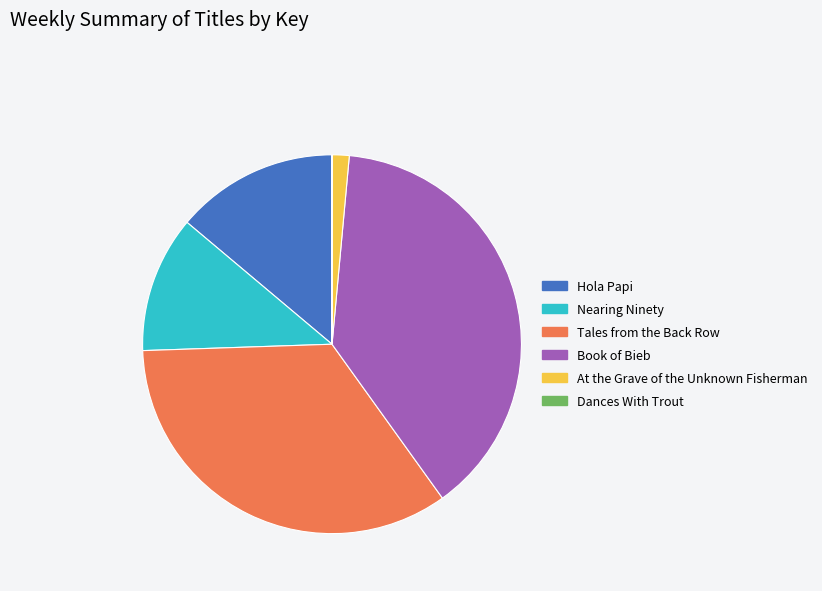

Is there a majority slice in this chart?

No